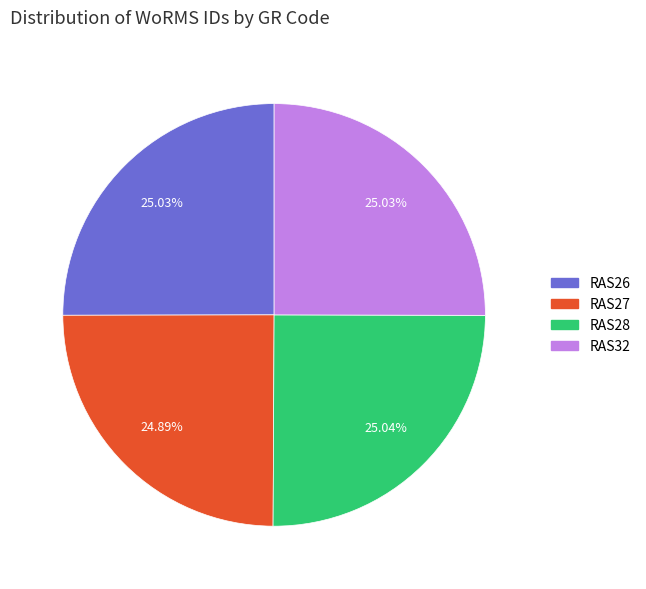

Is the sum of RAS27 and RAS28 greater than half?

No